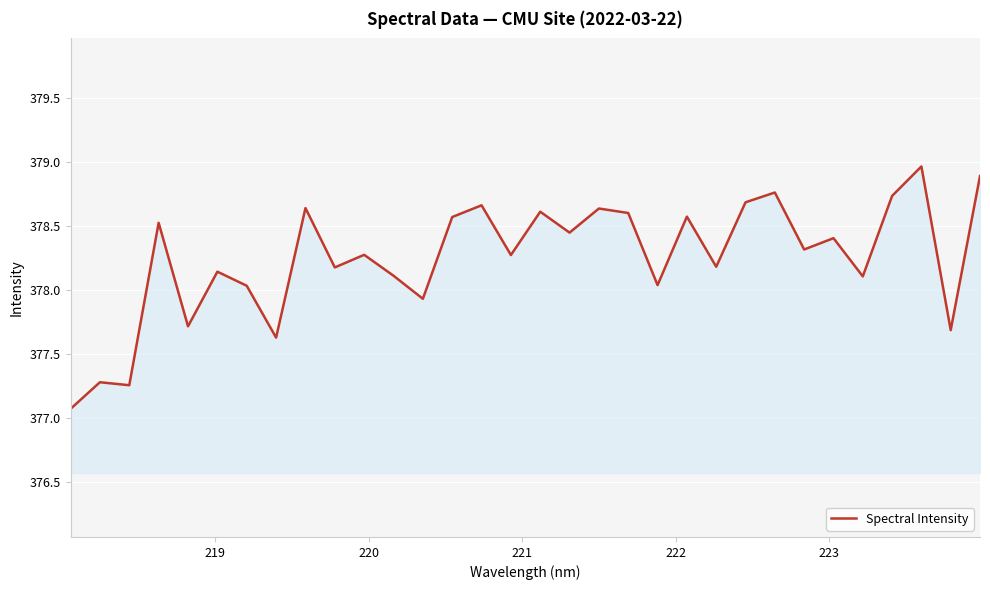

How many lines are shown in the chart?

1